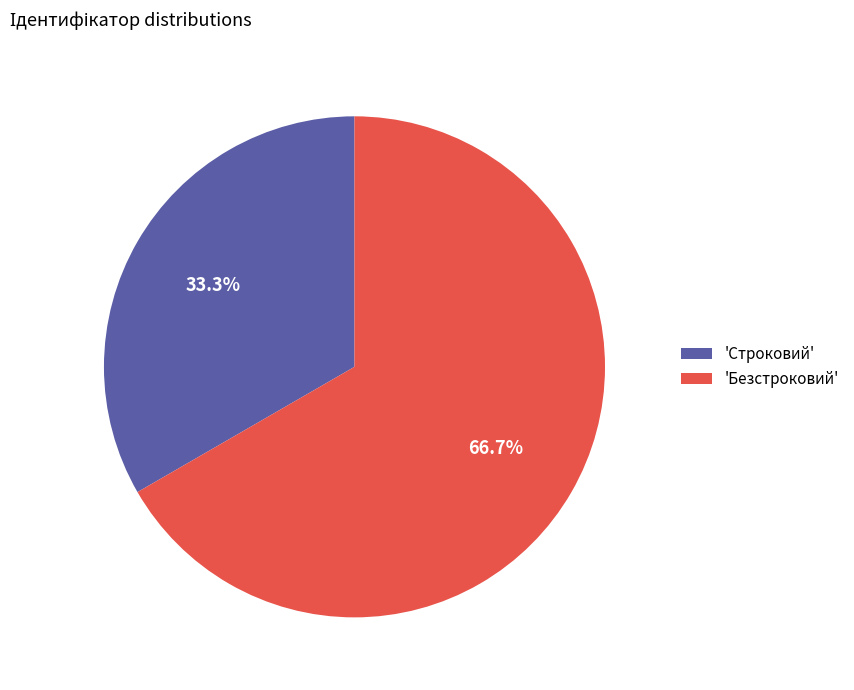

What percentage do 'Безстроковий' and 'Строковий' together represent?

100.0%